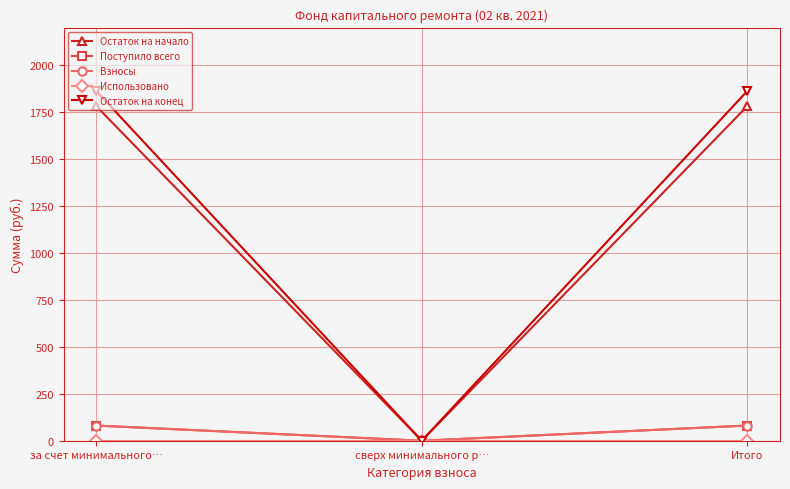

Between за счет минимального… and сверх минимального р…, which series saw the biggest shift?

Остаток на конец